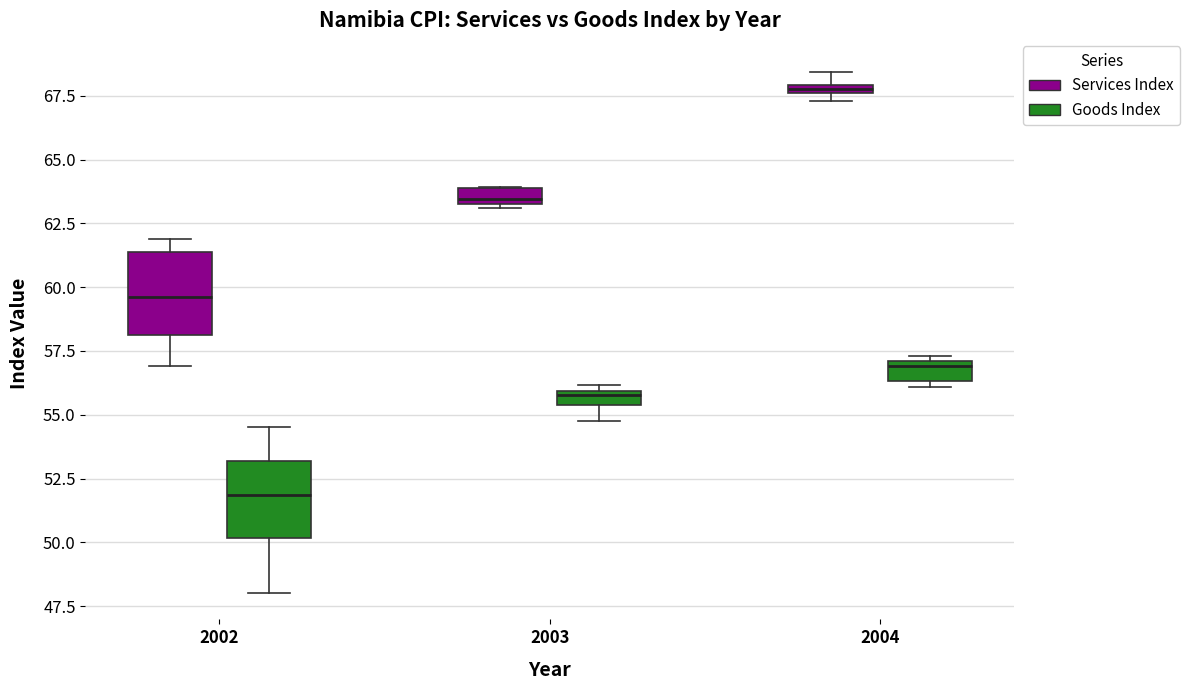

Which box has the highest median line?

2004 (Services Index)